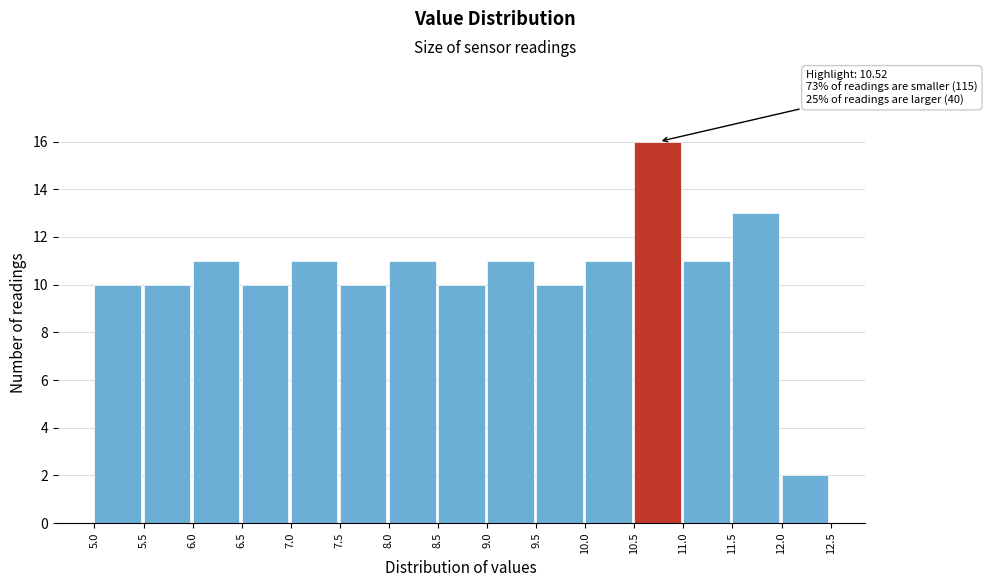

Over which range of the x-axis is the bar tallest?

10.5 to 11.0